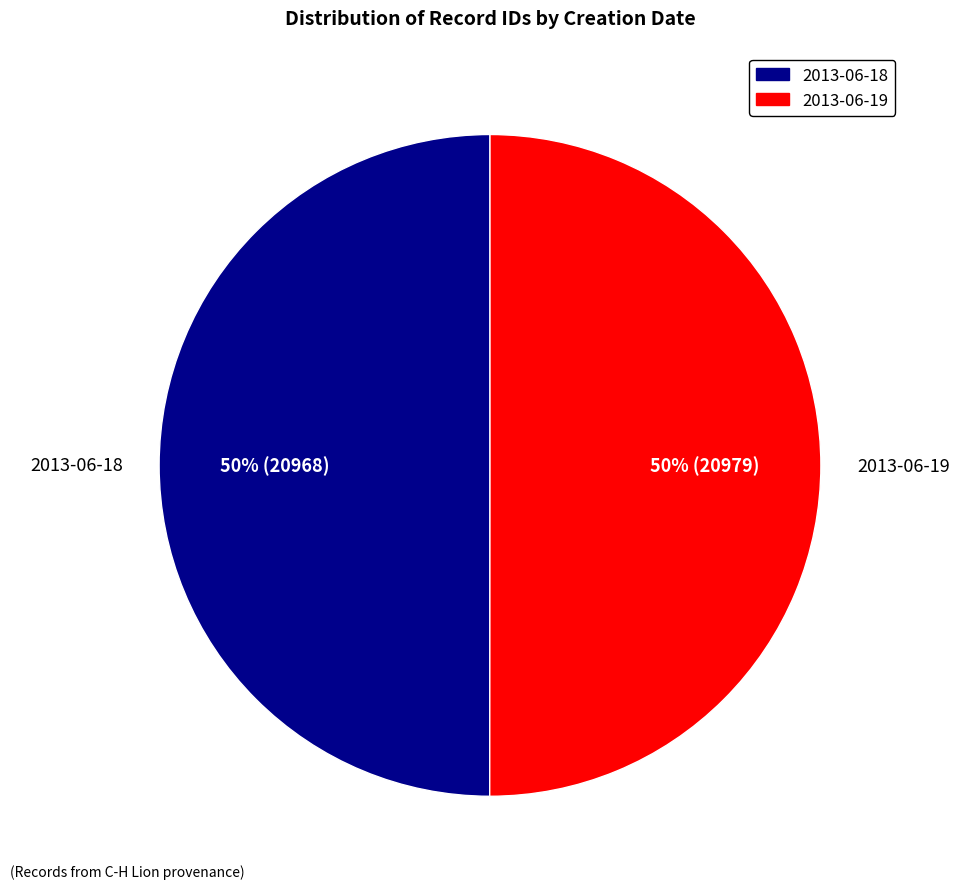

Approximately how many times larger is the value at 2013-06-18 compared to 2013-06-19?

1.0